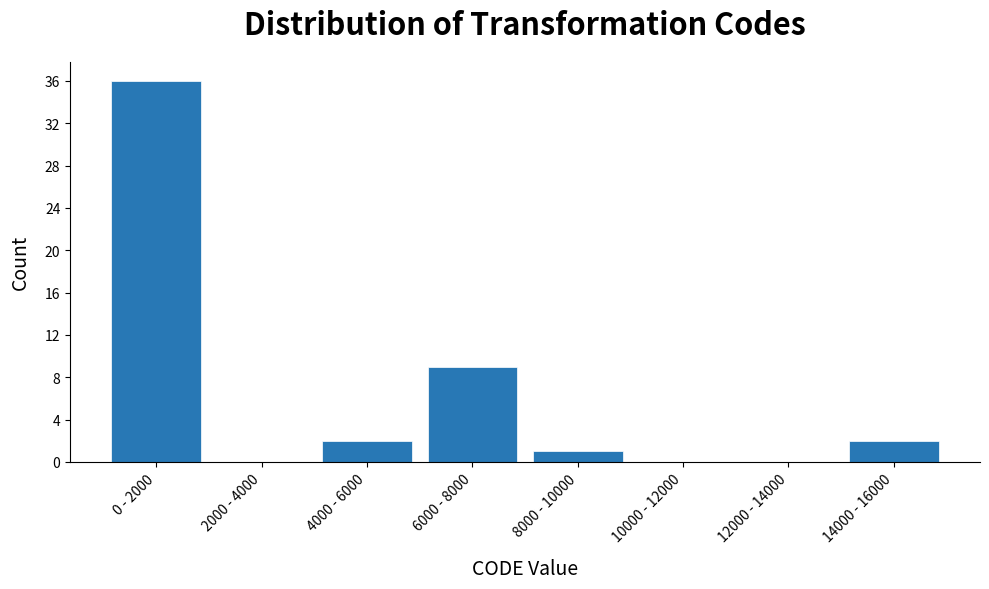

Reading left to right, what are all the values shown in this chart?

0 - 2000=36	2000 - 4000=0	4000 - 6000=2	6000 - 8000=9	8000 - 10000=1	10000 - 12000=0	12000 - 14000=0	14000 - 16000=2